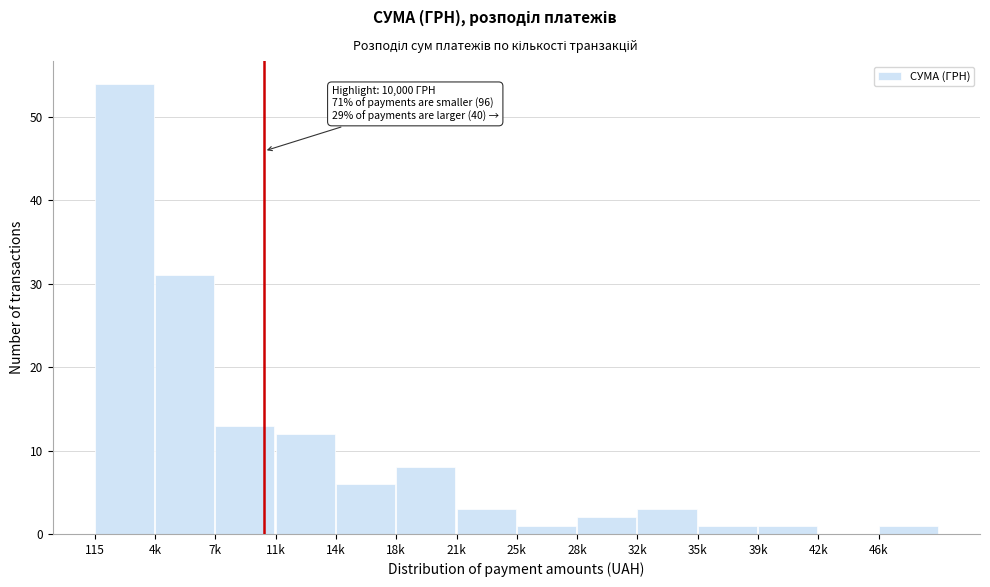

Reading left to right, what are all the values shown in this chart?

115=54	4k=31	7k=13	11k=12	14k=6	18k=8	21k=3	25k=1	28k=2	32k=3	35k=1	39k=1	42k=0	46k=1